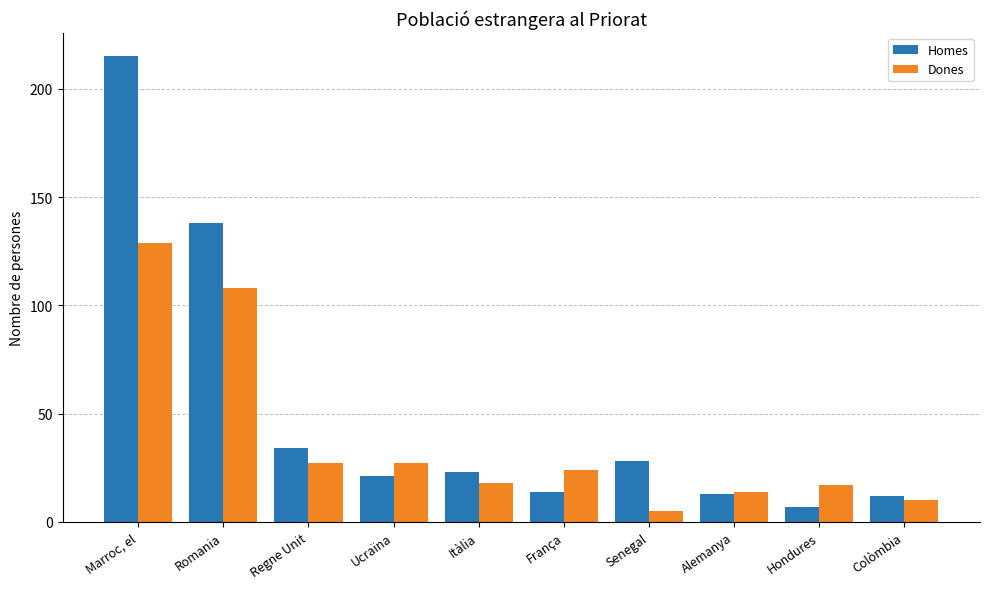

Which series changed the most between França and Senegal?

Dones